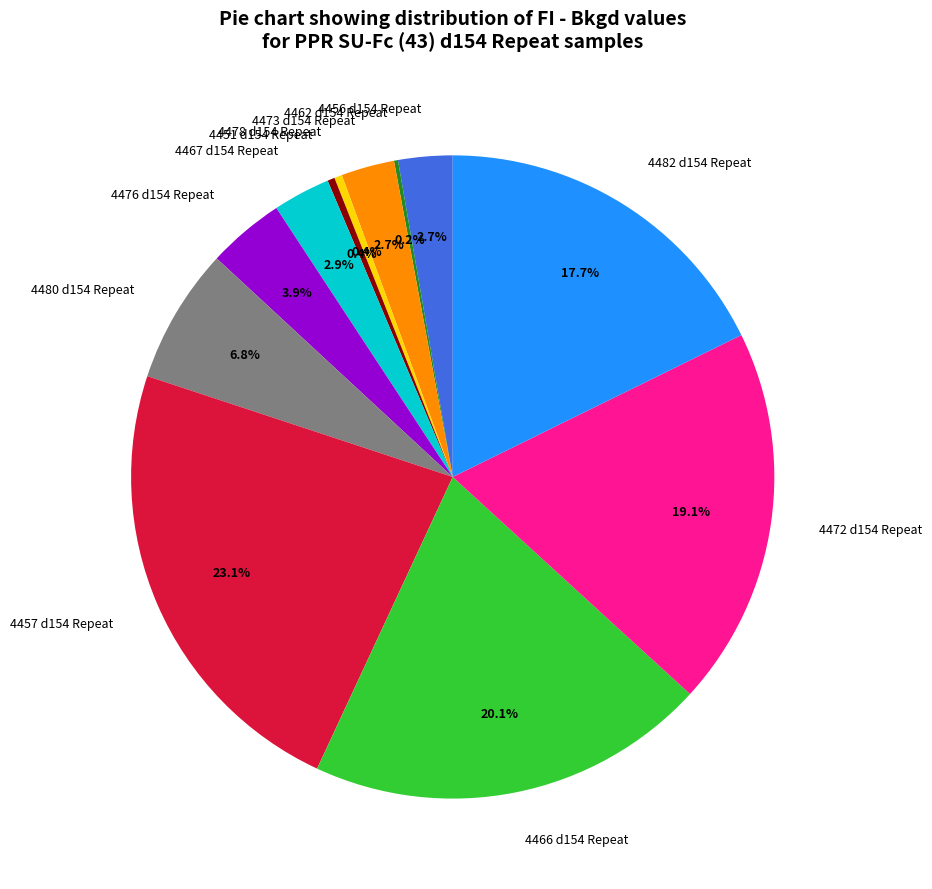

What percentage do 4473 d154 Repeat and 4457 d154 Repeat together represent?

25.8%